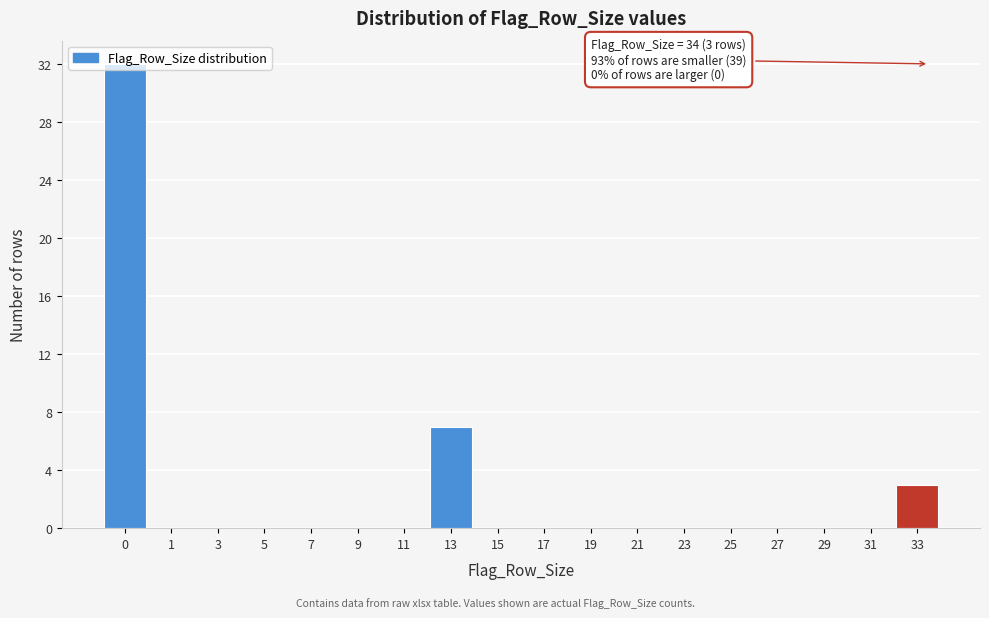

Is it true that the value at 19 is 20?

False